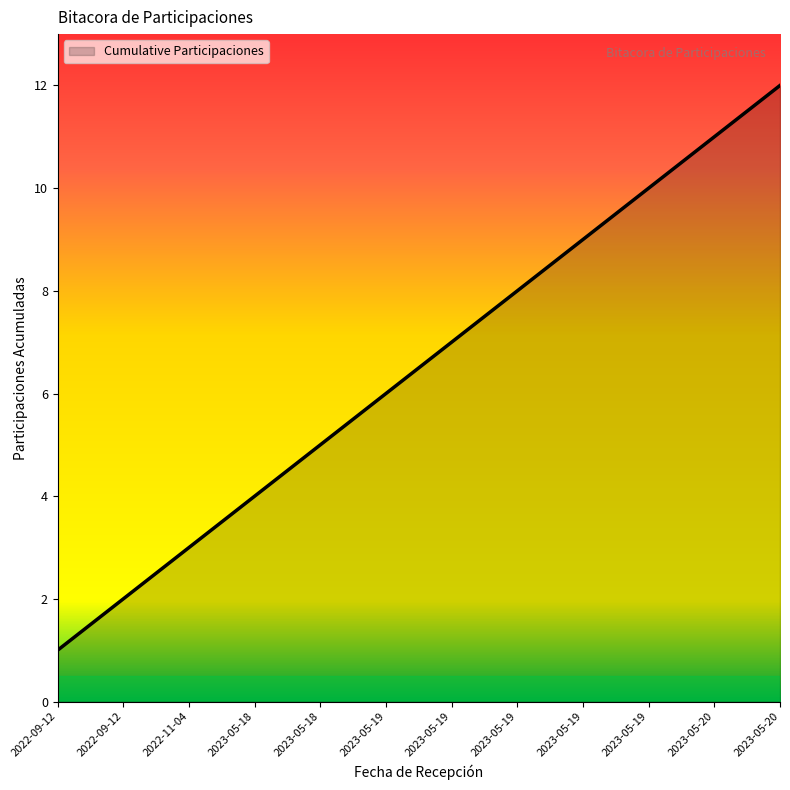

Does the chart have visible grid lines?

No